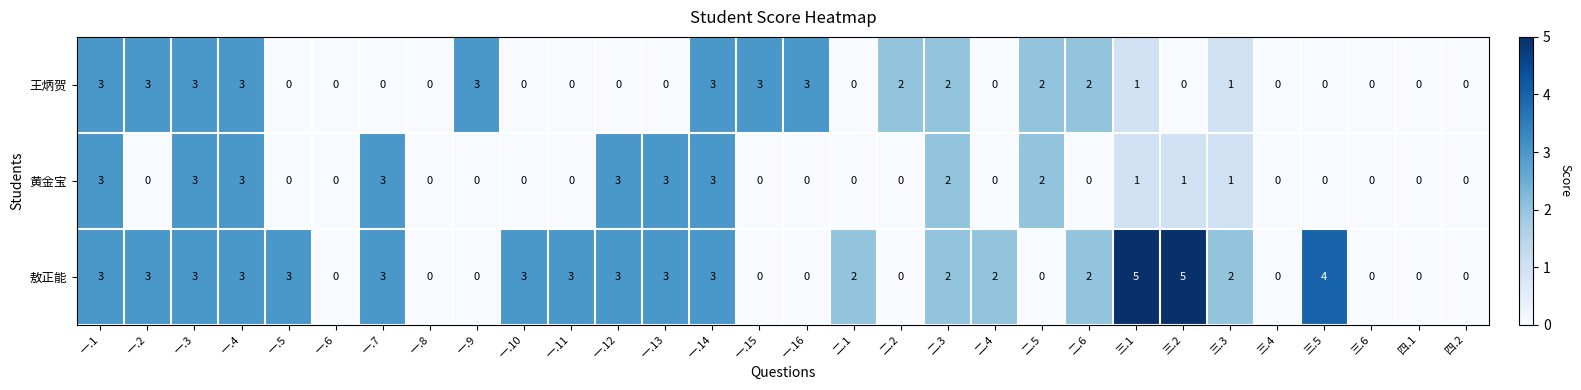

The value of 王炳贺 at 一.13 is 0. True or false?

True